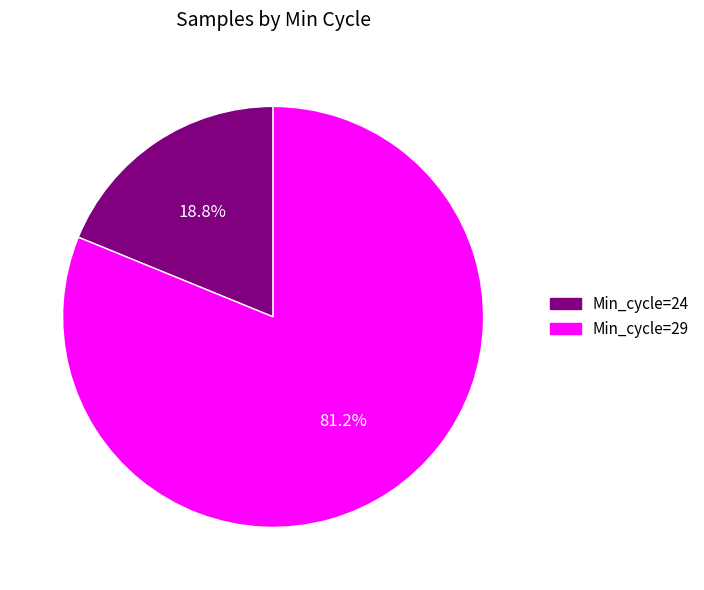

Is there a majority slice in this chart?

Yes